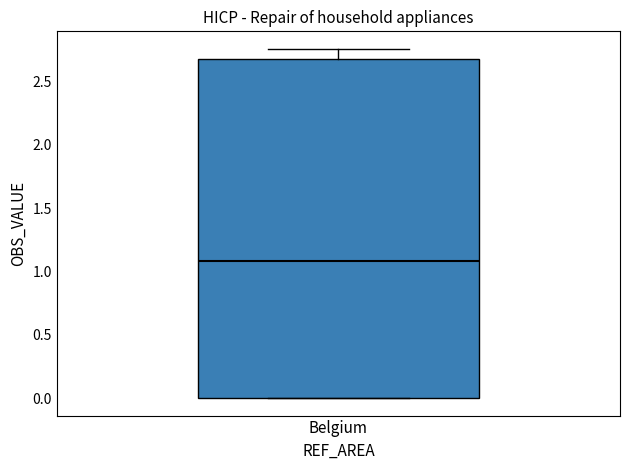

Read this box plot against the y-axis: the position of the median line, the range covered by the box, and the ends of both whiskers. The values are not printed on the chart, so give them approximately, as read against the axis.

median 1.10, box 0.00 to 2.70, whiskers 0.00 to 2.75